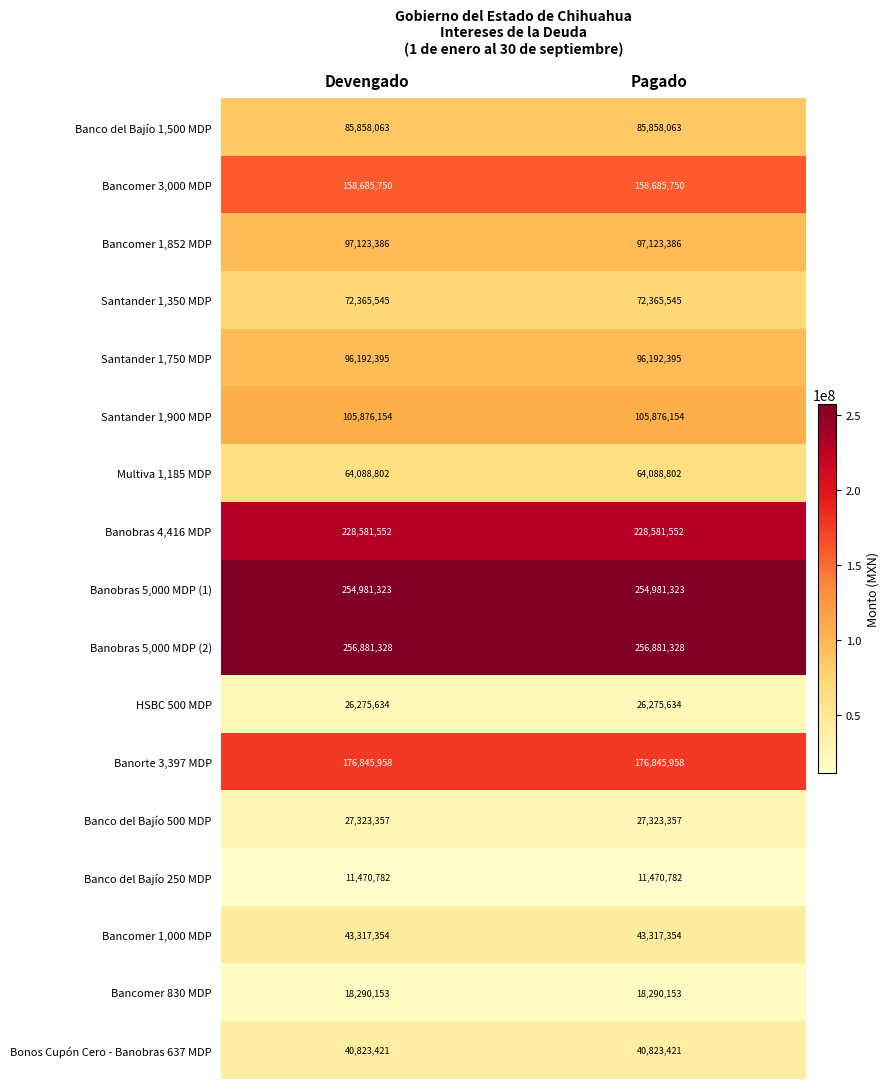

True or false: Banco del Bajío 500 MDP has a value of 27323357 at Pagado.

True